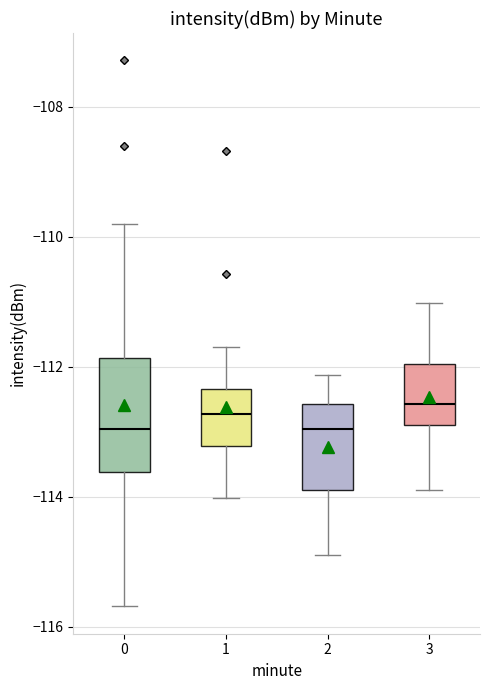

Which box is the tallest, from its lower edge to its upper edge?

0